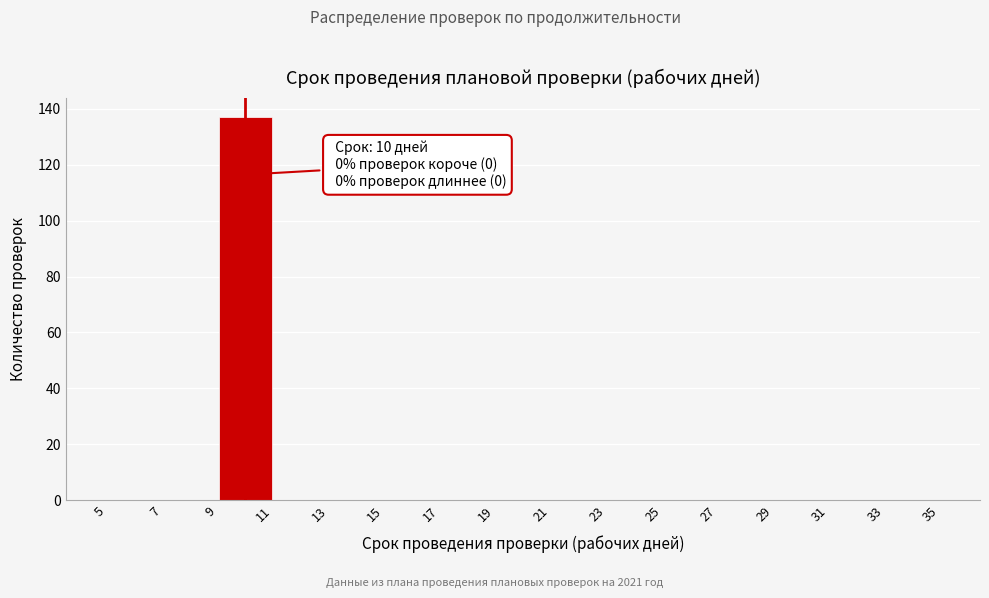

Over which range of the x-axis is the bar tallest?

9 to 11